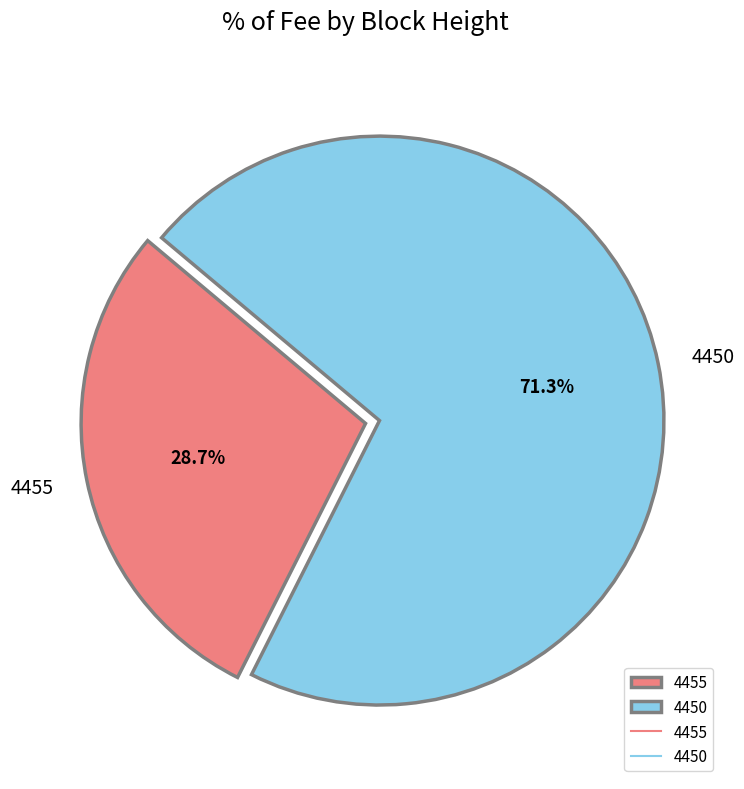

What percentage is the 4455 slice, to the nearest percent?

29%